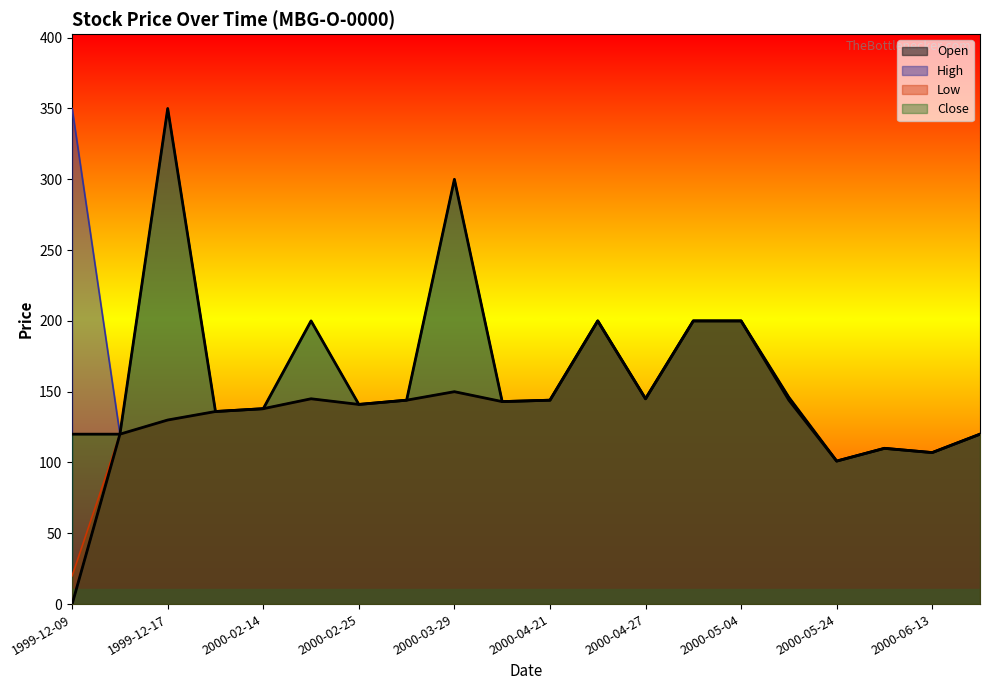

What are all the series names shown in the legend?

Open, High, Low, Close